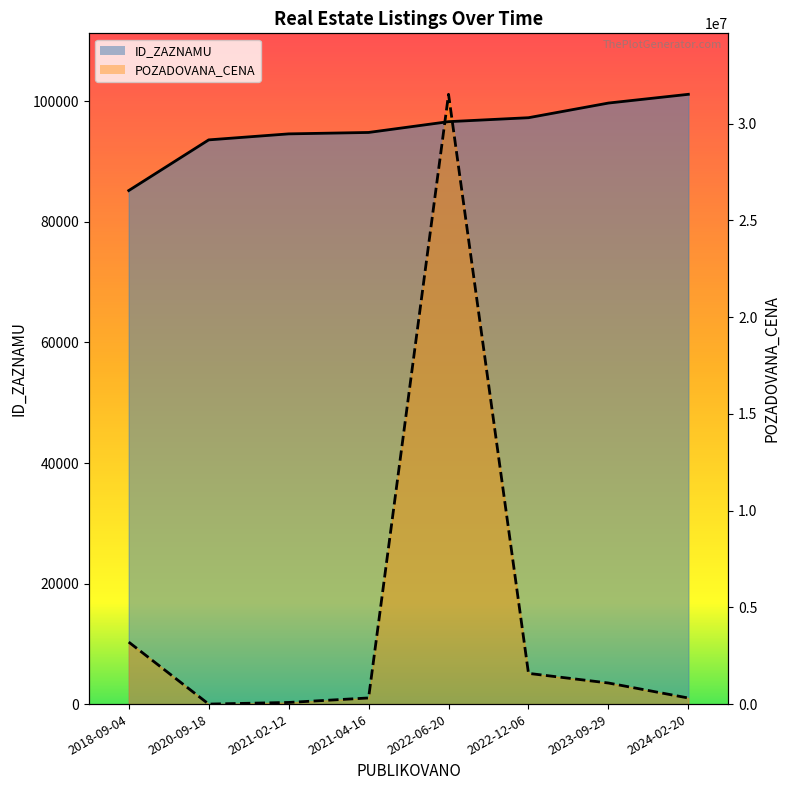

What is the lowest value of the ID_ZAZNAMU series?

85214.0